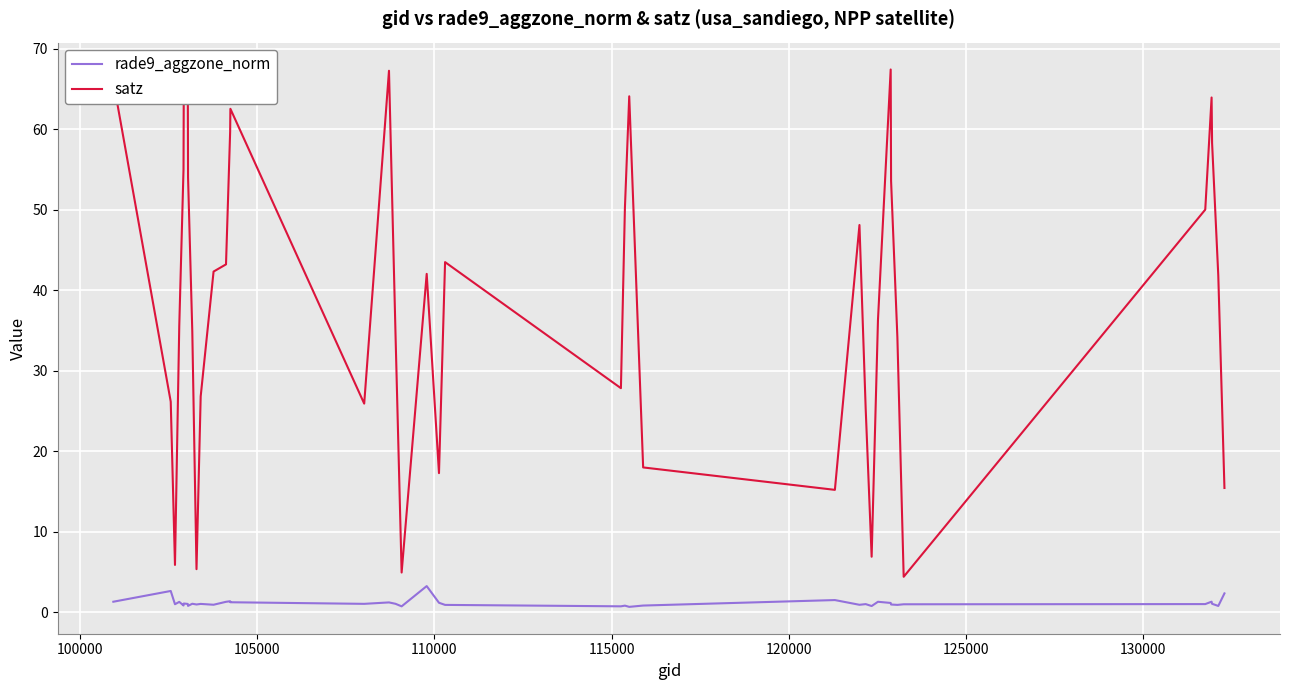

What are all the series names shown in the legend?

rade9_aggzone_norm, satz